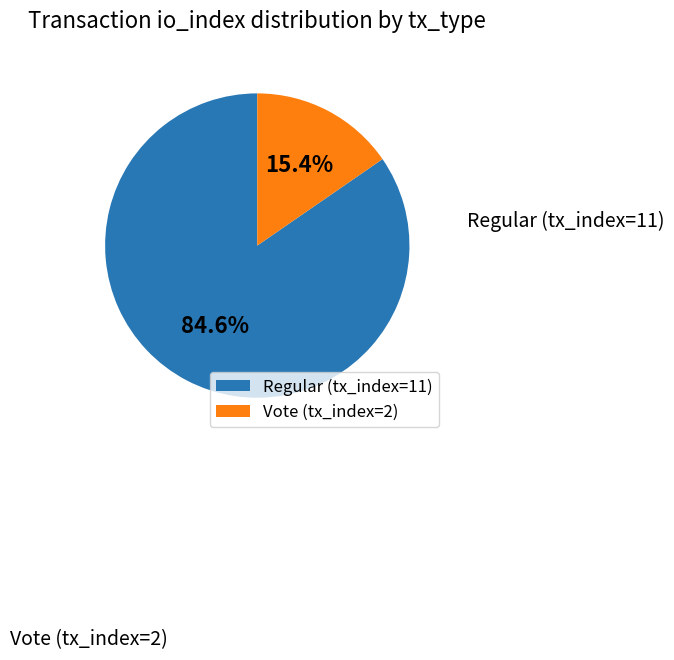

To the nearest percent, what is the combined percentage of Regular (tx_index=11) and Vote (tx_index=2)?

100%